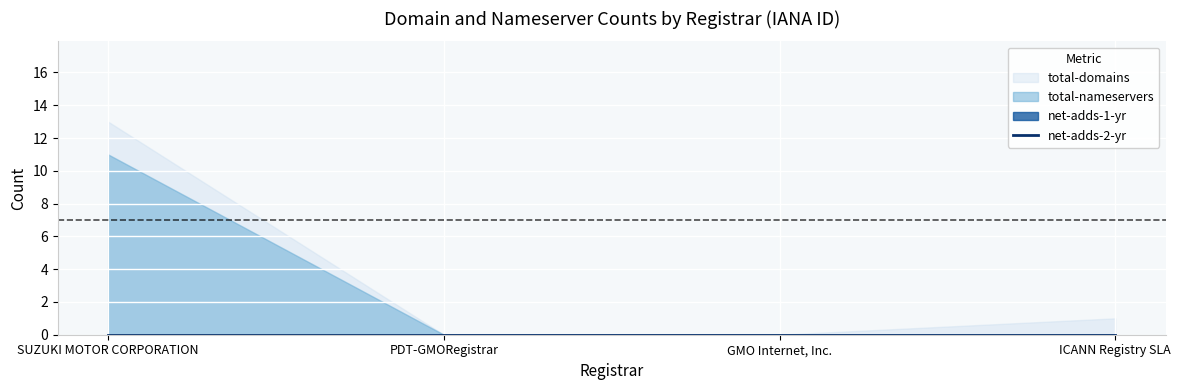

True or false: total-nameservers and net-adds-2-yr cross at least once.

False